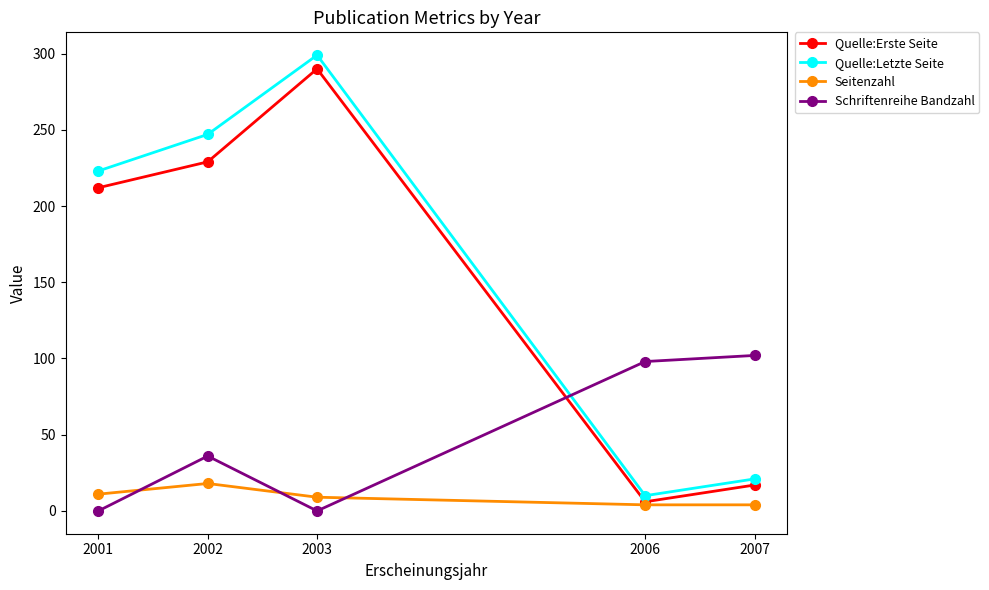

At which category is the sum across all series the highest?

2003